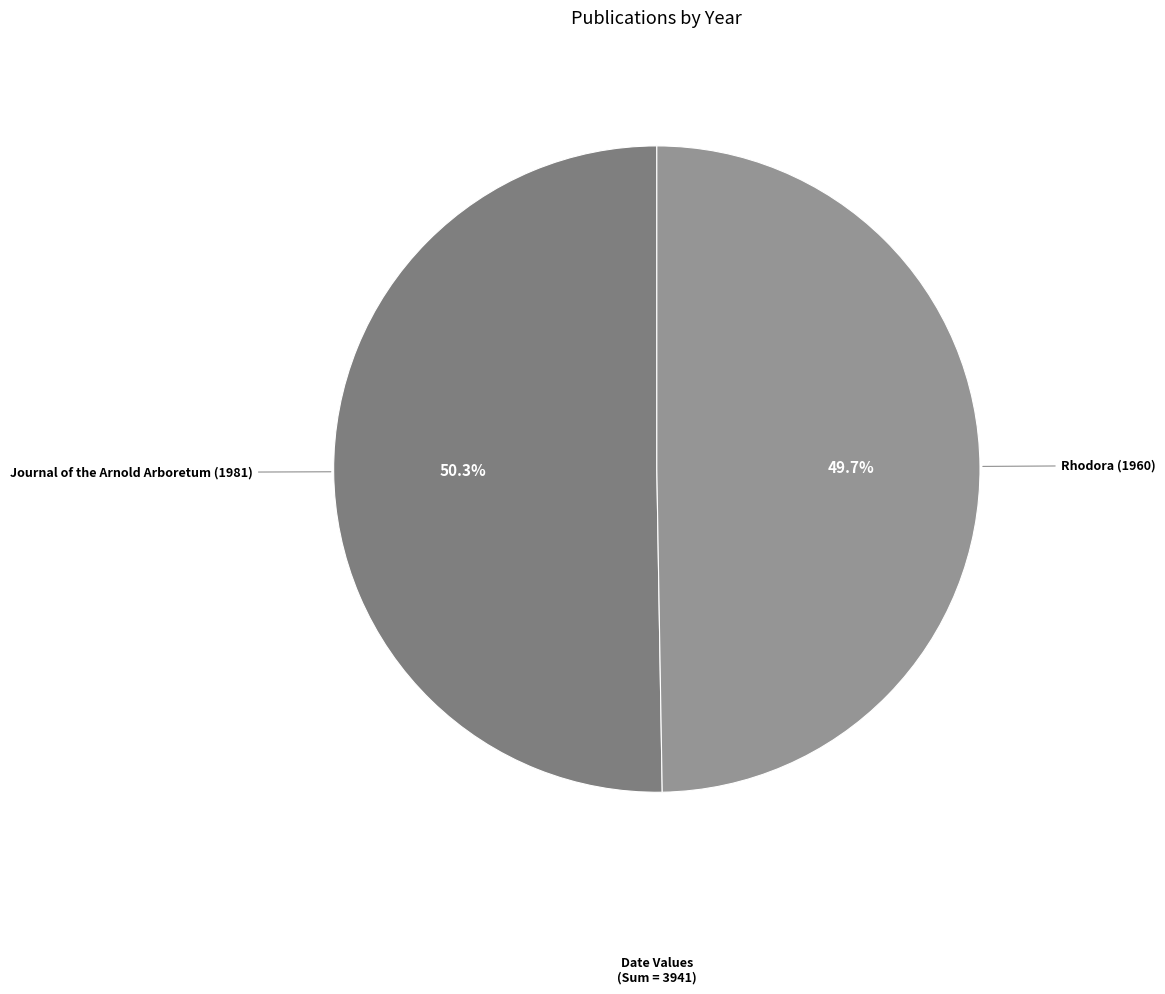

Which category accounts for the majority?

Journal of the Arnold Arboretum (1981)